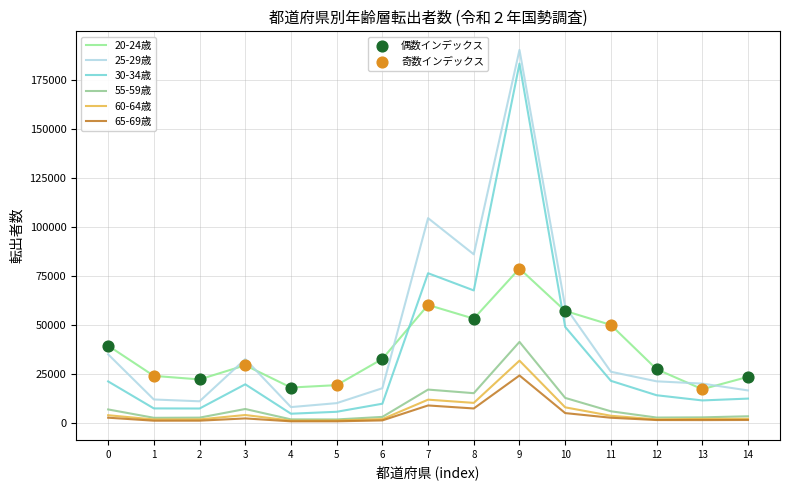

At which category is the sum across all series the highest?

9